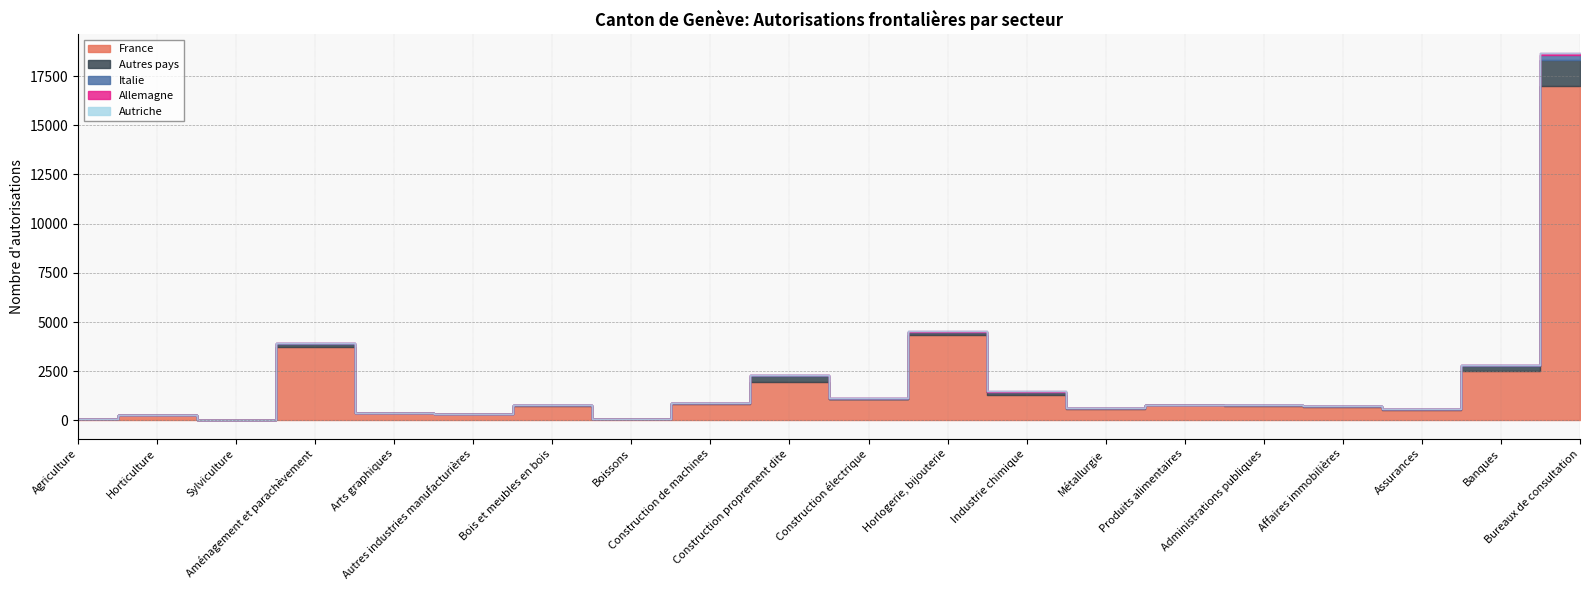

What is the label of the 12th point from the right?

Construction de machines